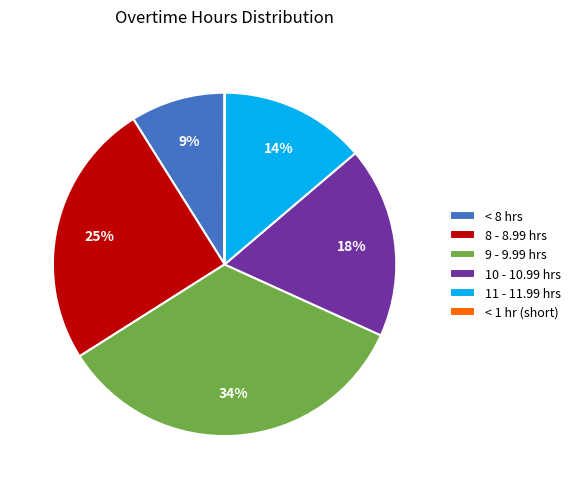

To the nearest percent, what portion does < 8 hrs represent?

9%